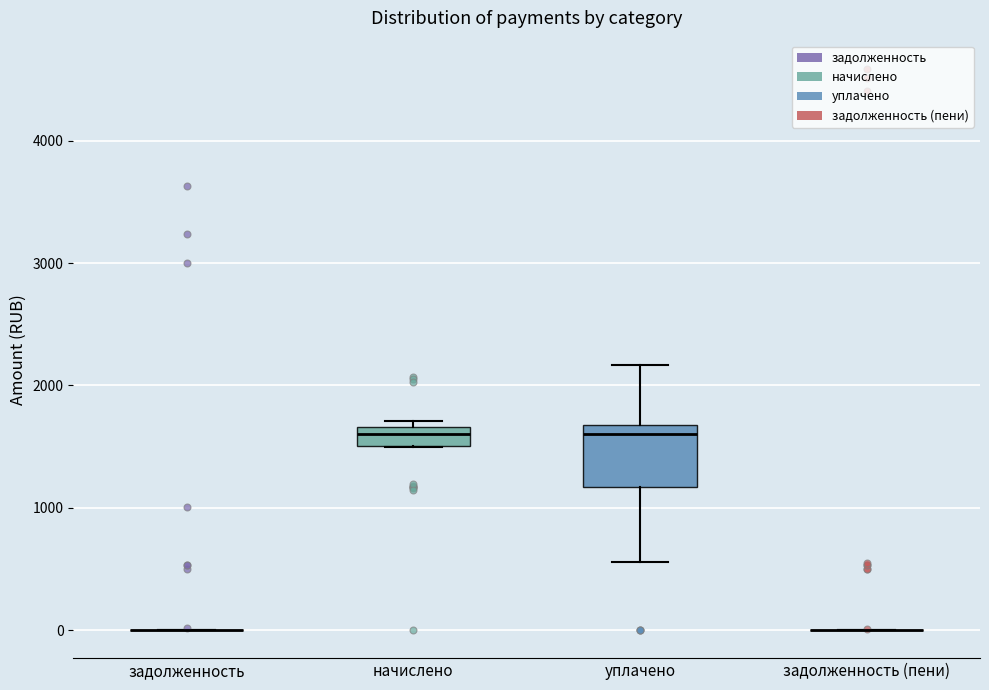

Reading left to right, read every box against the y-axis: the position of its median line, the range the box covers, and the ends of its whiskers. The values are not printed on the chart, so give them approximately, as read against the axis.

задолженность: box collapsed to a line at 0, whiskers 0 to 0
начислено: median 1600, box 1500 to 1700, whiskers 1500 to 1700 (just above the box's upper edge)
уплачено: median 1600, box 1200 to 1700, whiskers 600 to 2200
задолженность (пени): box collapsed to a line at 0, whiskers 0 to 0